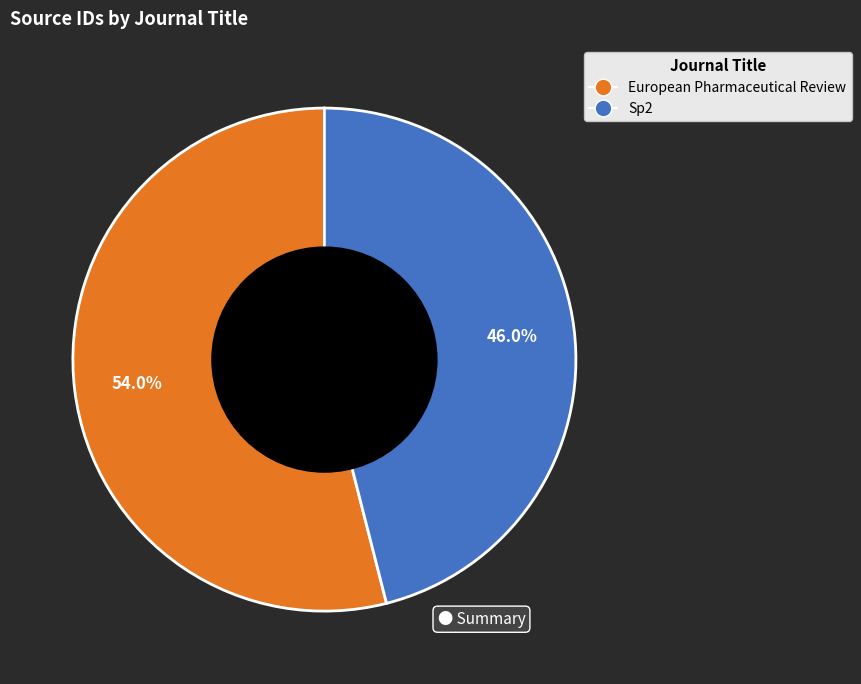

To the nearest percent, what is the combined percentage of Sp2 and European Pharmaceutical Review?

100%